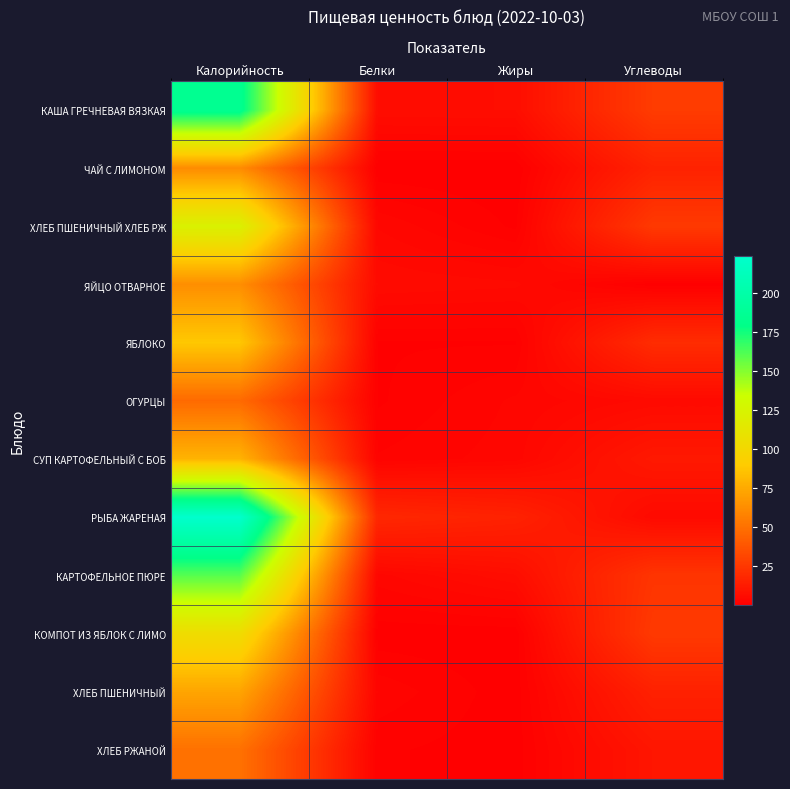

Which series has the widest spread of values?

РЫБА ЖАРЕНАЯ